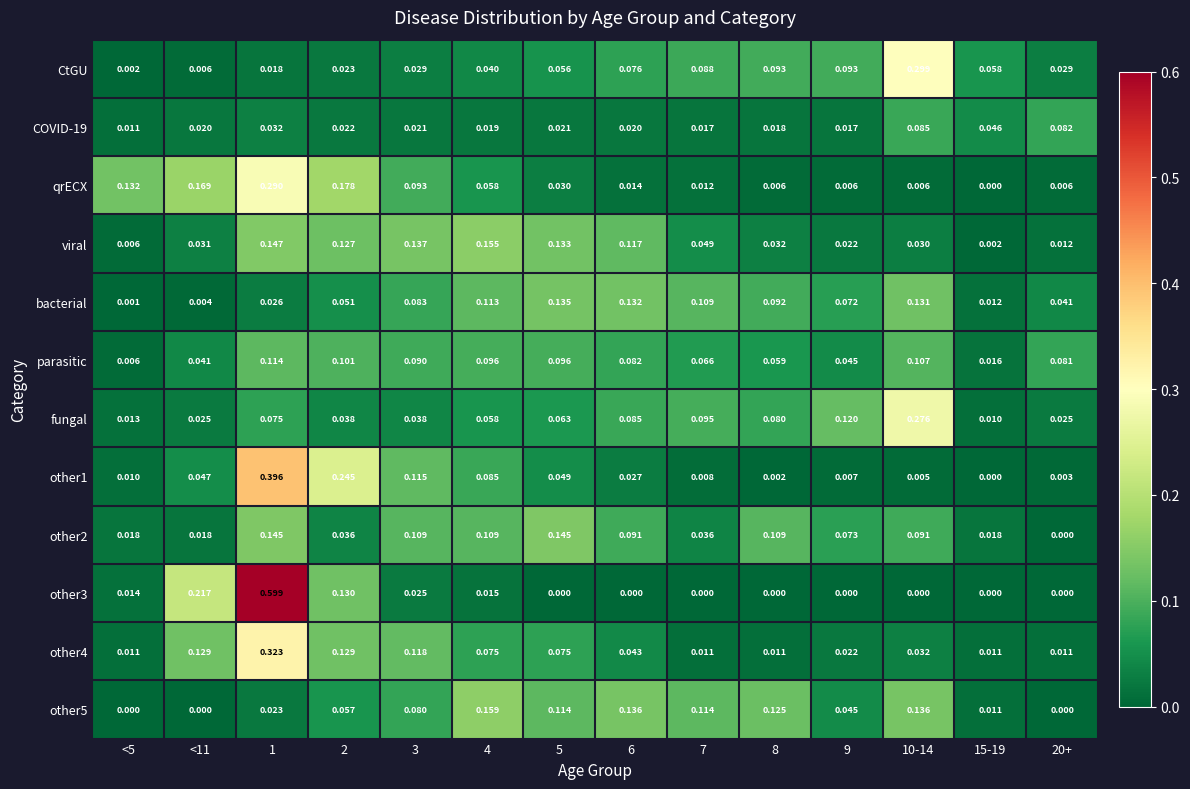

Is the value of other3 at 5 greater than the value of fungal at 15-19?

No